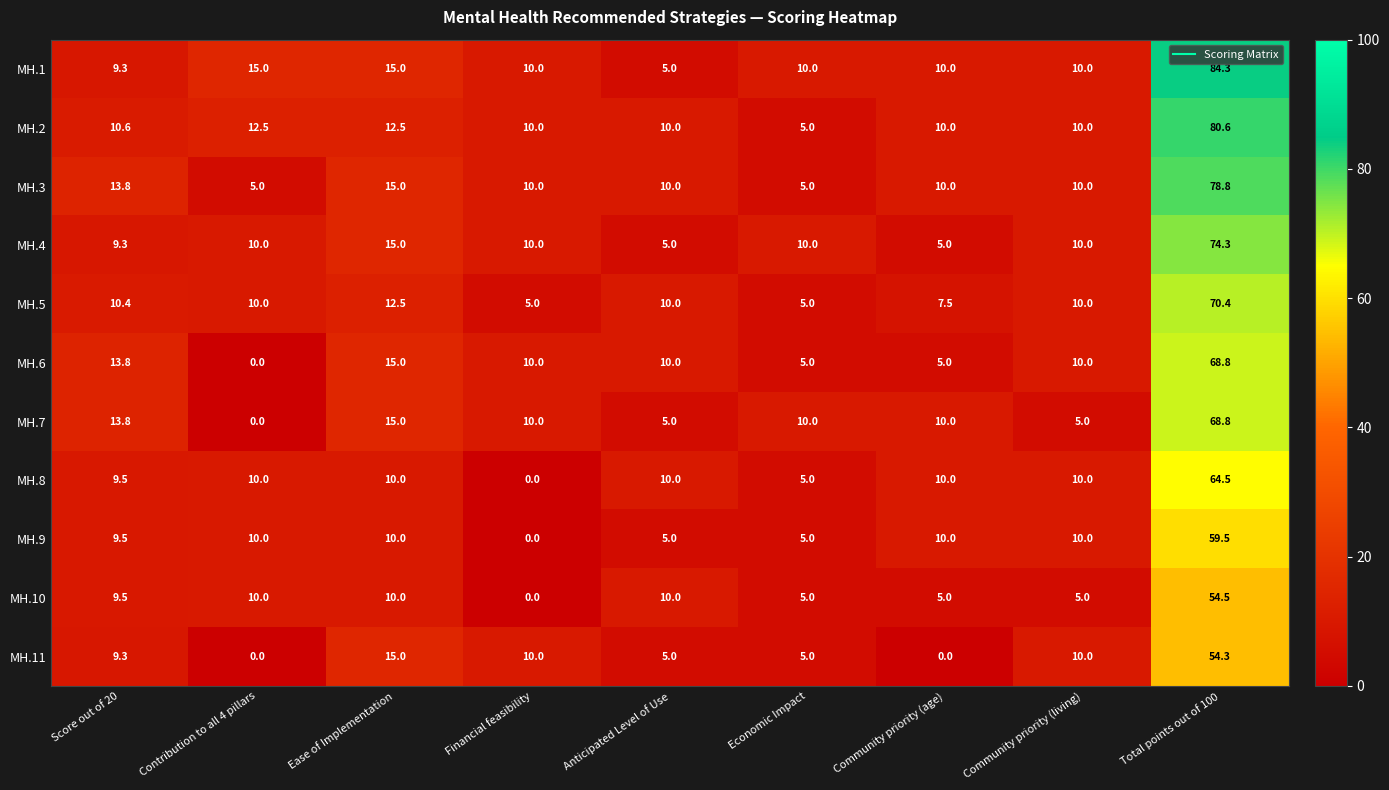

What is the average value of the MH.10 series?

12.1